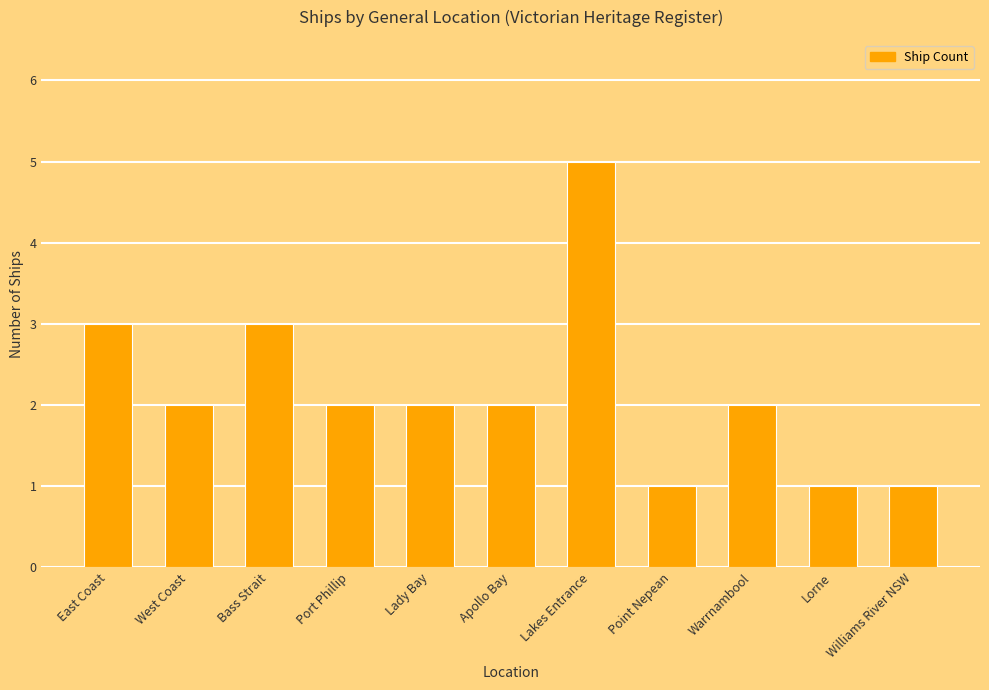

What is the difference between the values at Lorne and Warrnambool?

1